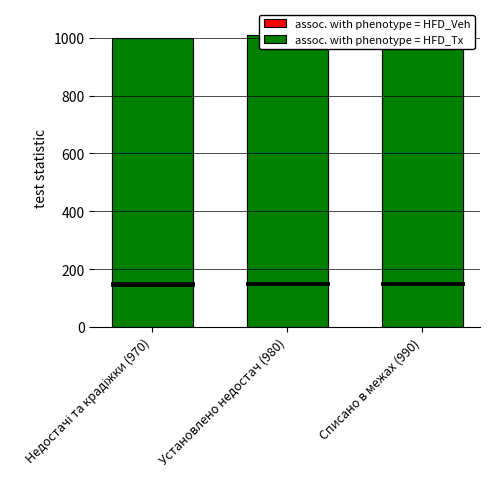

At Установлено недостач (980), list the series in order from largest to smallest.

assoc. with phenotype = HFD_Tx, assoc. with phenotype = HFD_Veh